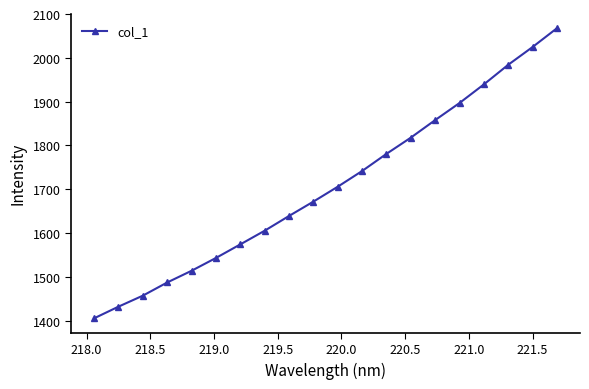

What is the value of the 17th point from the left?

1939.2